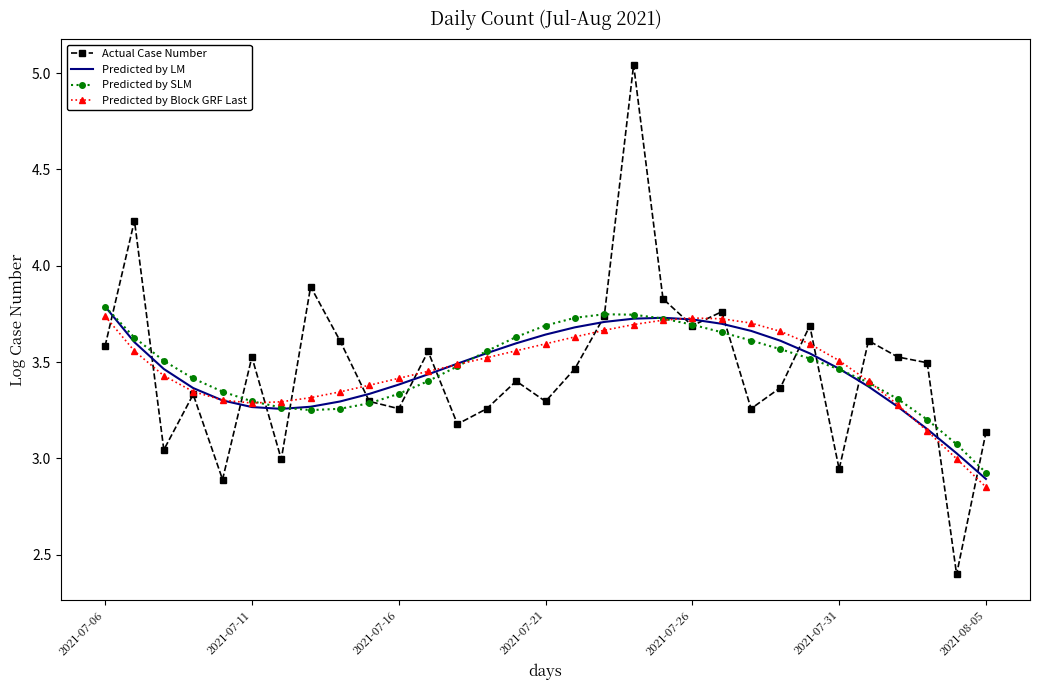

What is the minimum value shown in the chart?

2.4